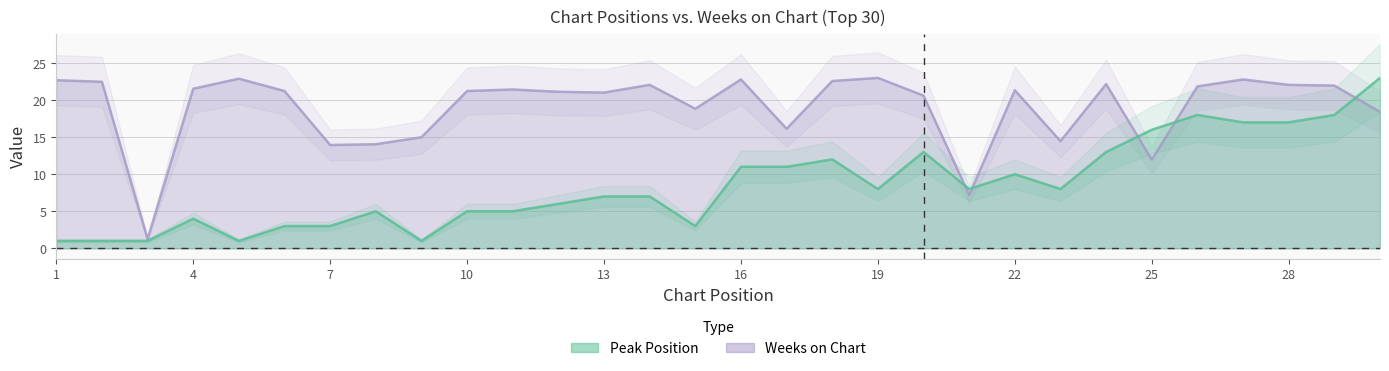

What is the approximate value of Peak Position at 29?

18.0